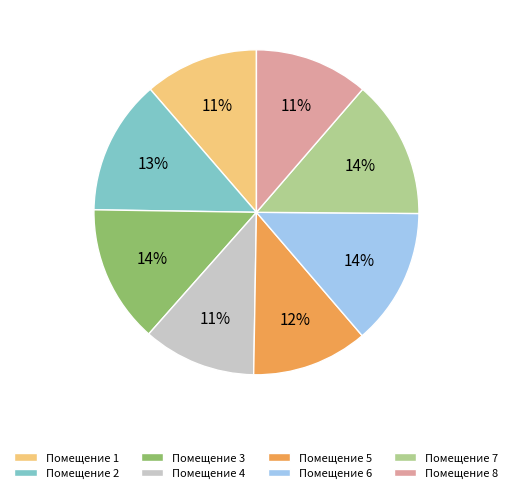

Does any single category account for the majority?

No